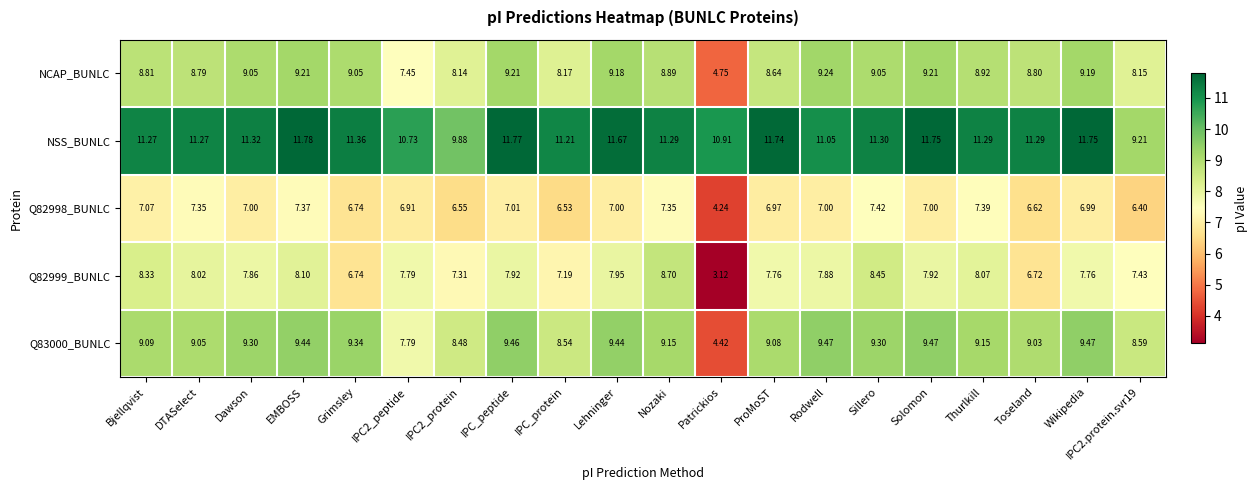

What is the spread (max minus min) of values at IPC2.protein.svr19?

2.8